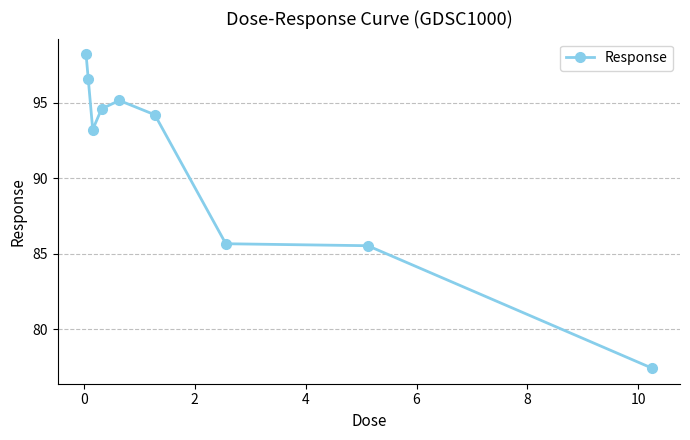

What is the value of the 2nd point from the left?

96.6